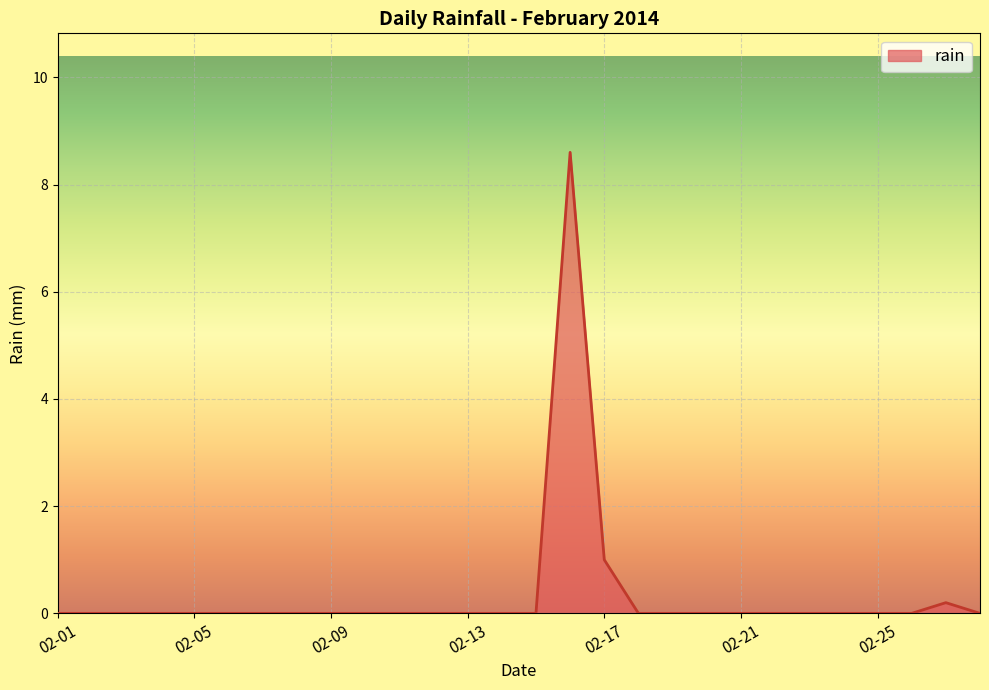

What is the greatest value displayed?

8.6